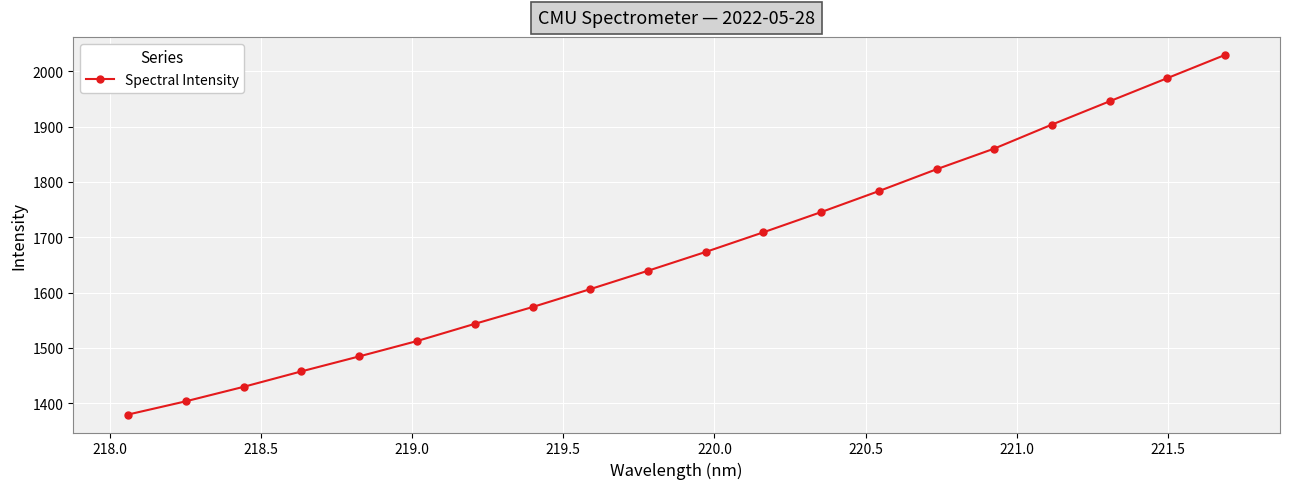

What is the average value?

1674.7